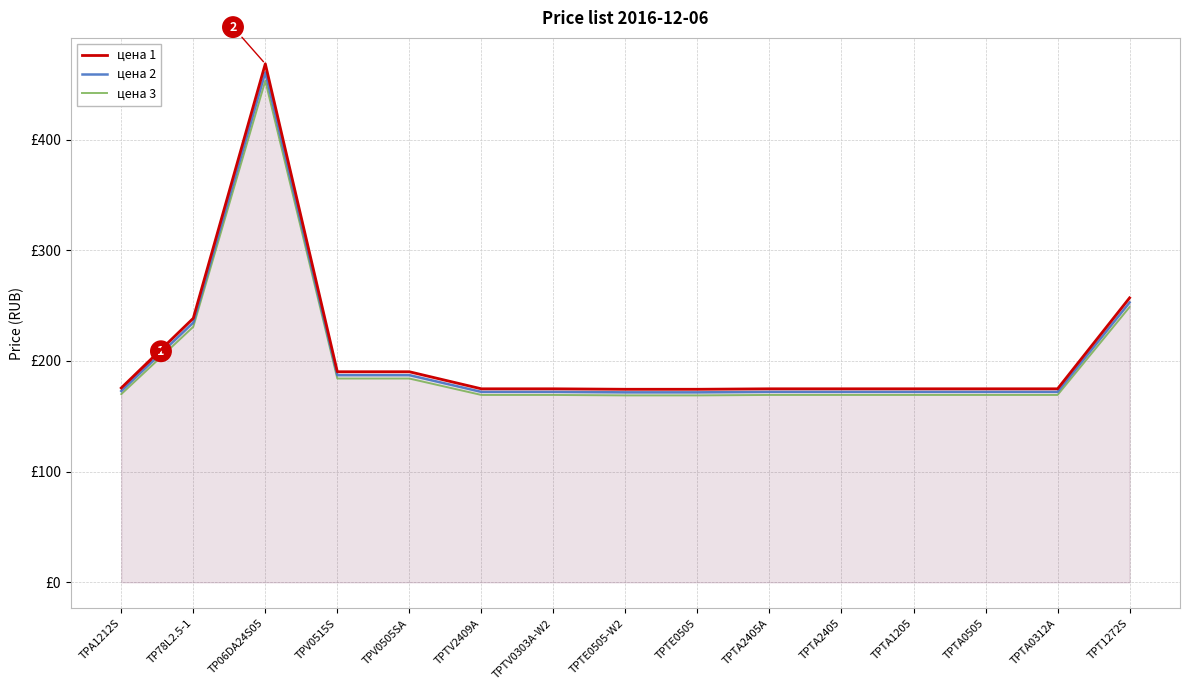

Where does the цена 3 series first go above 169?

TPA1212S